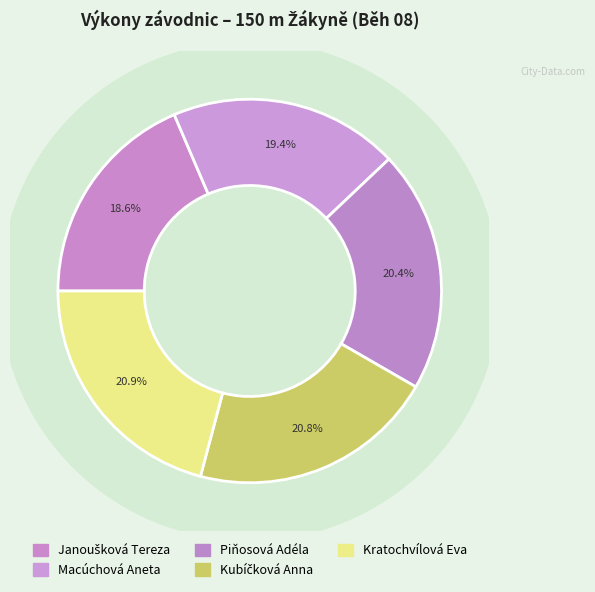

Does any single category account for the majority?

No